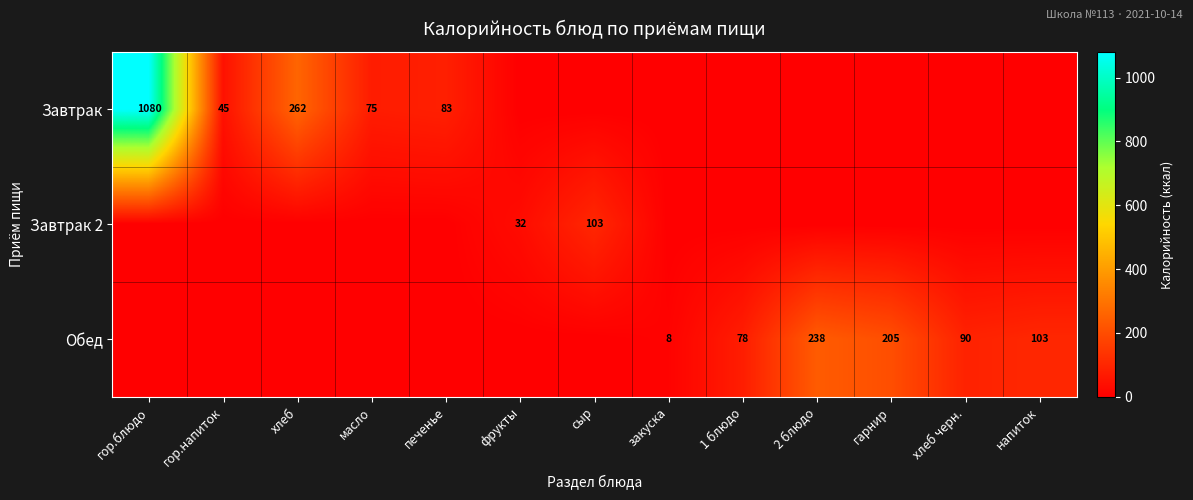

True or false: Обед has a value of 8 at закуска.

True